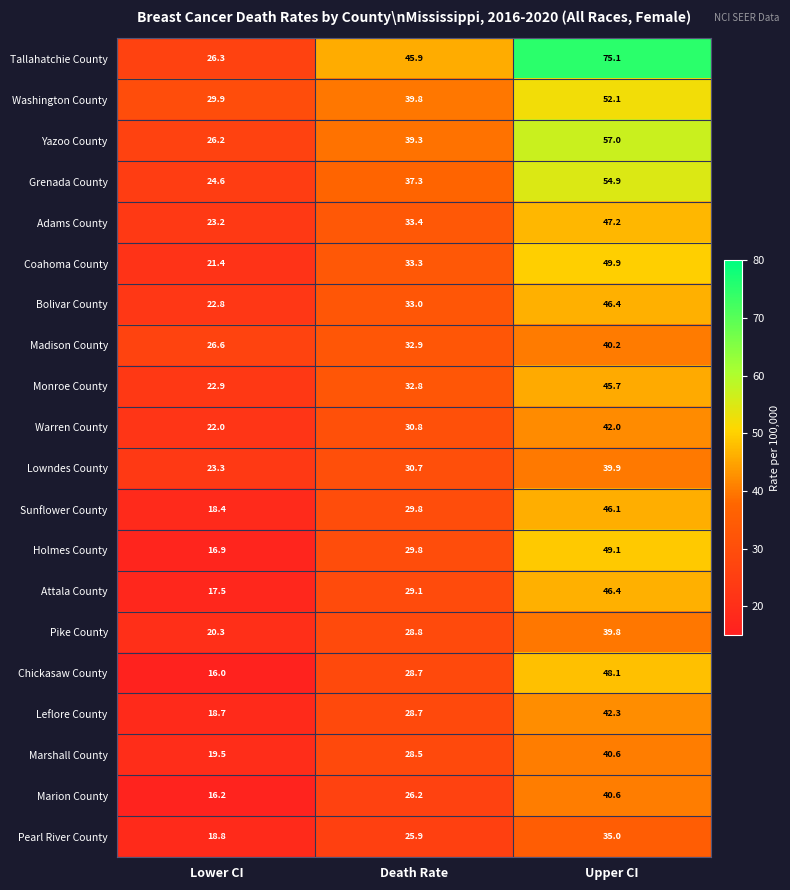

Rank the categories by Pearl River County value from highest to lowest.

Upper CI, Death Rate, Lower CI